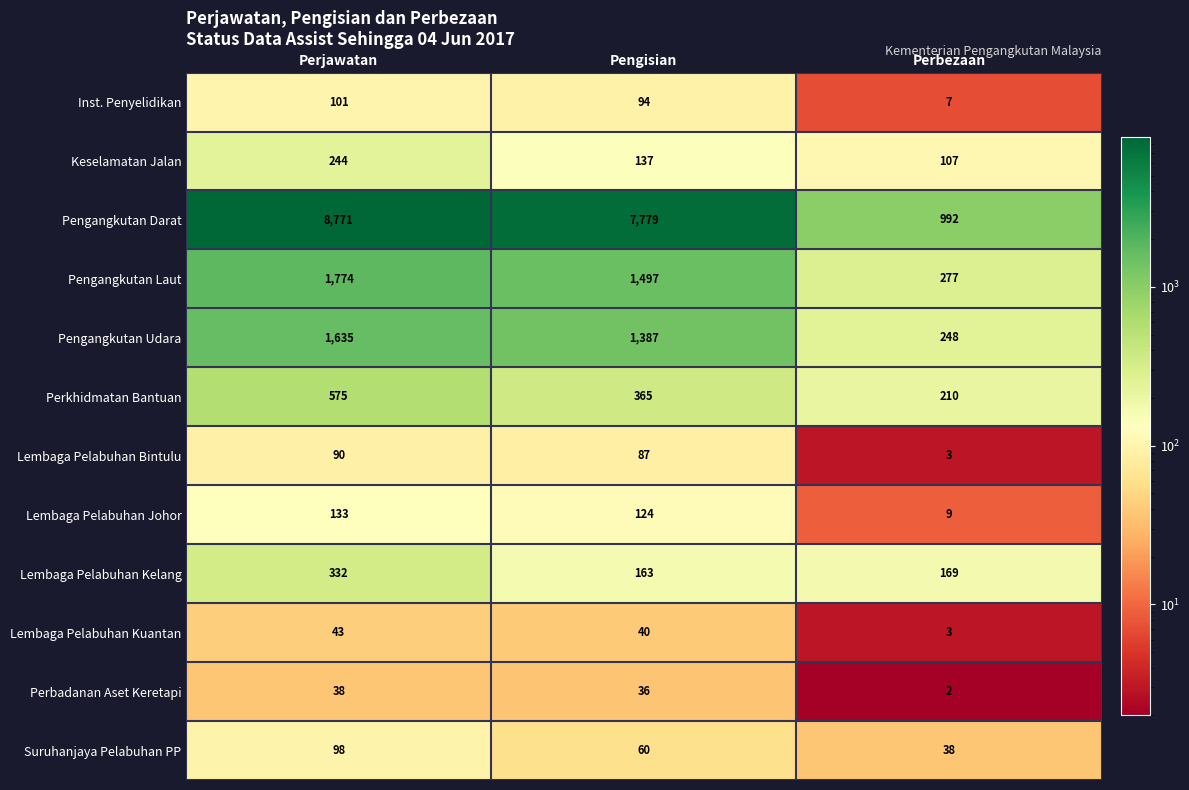

What is the total value across all series at Perjawatan?

13834